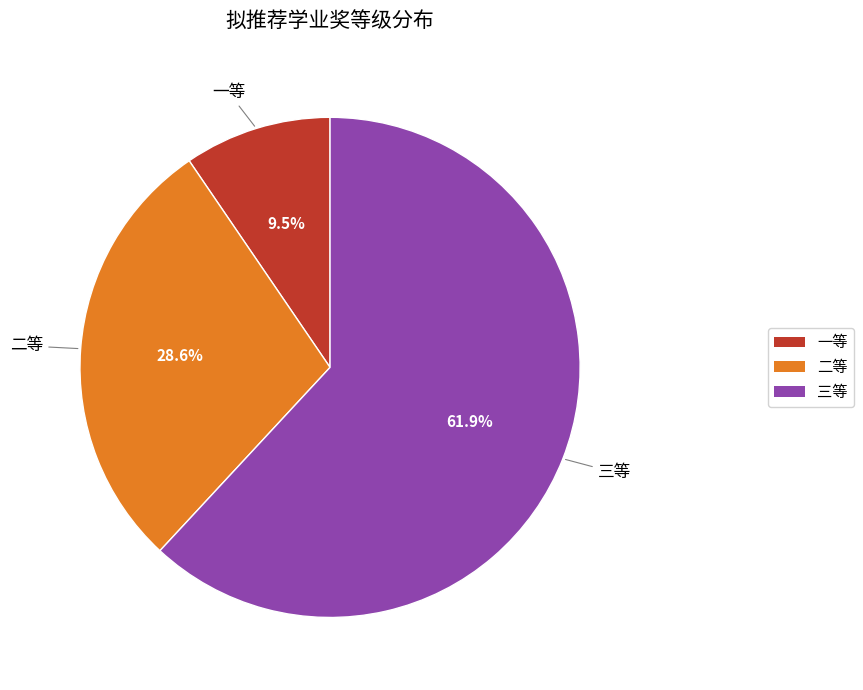

Approximately how many times larger is the value at 一等 compared to 三等?

0.2